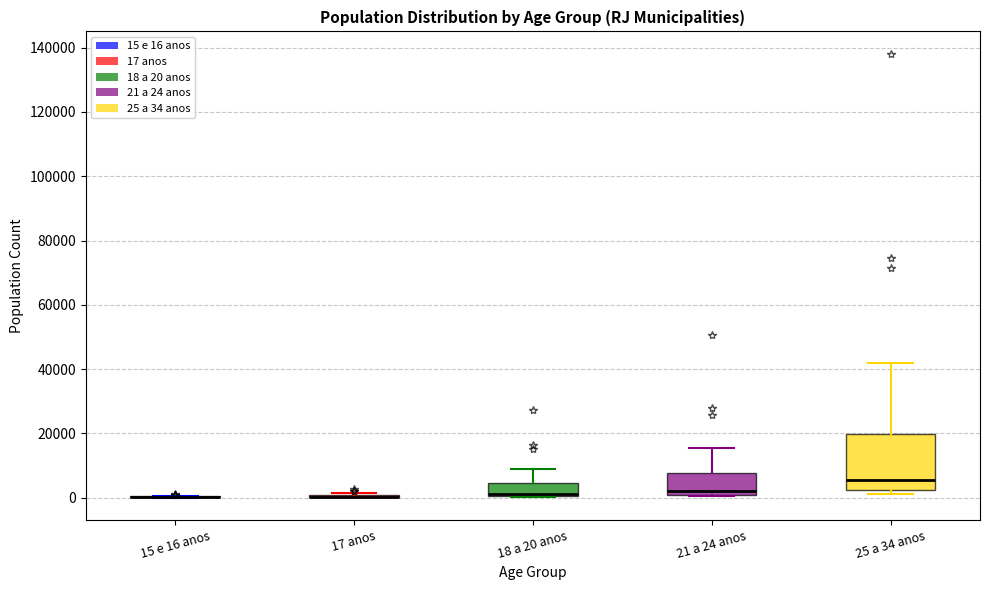

Where is the lower edge of the box for 18 a 20 anos on the y-axis? The values are not printed on the chart, so give them approximately, as read against the axis.

0